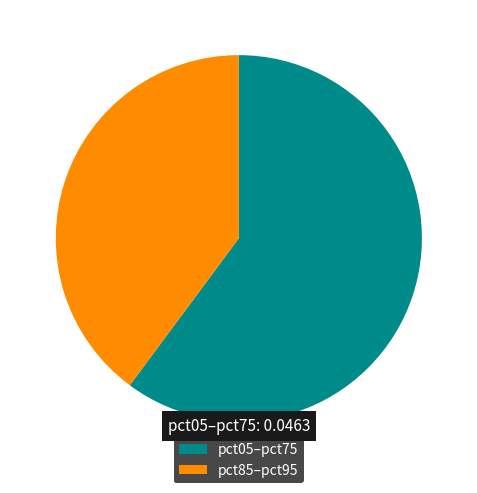

Which category has the biggest portion of the pie?

pct05–pct75